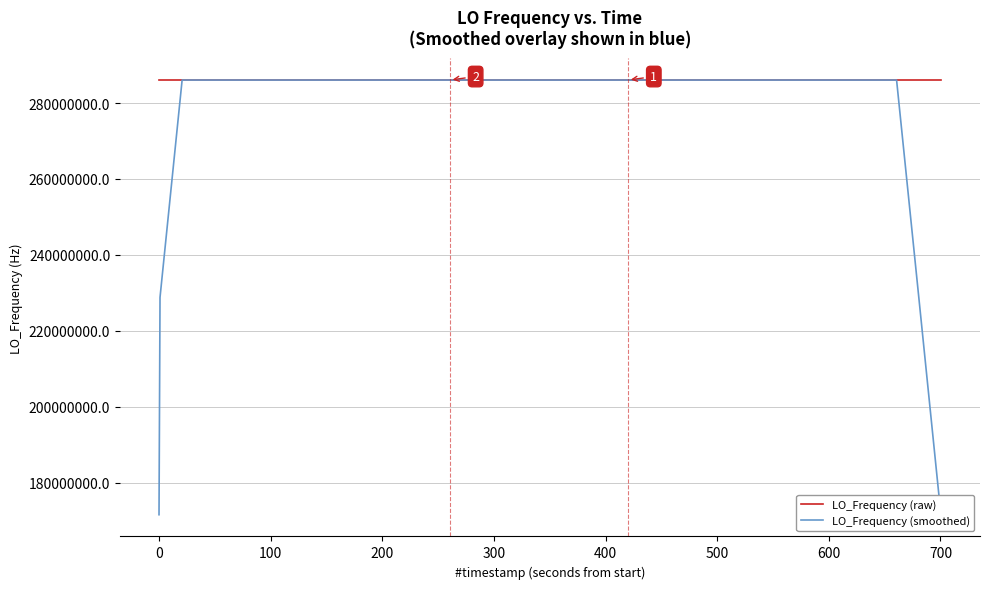

How many data points in LO_Frequency (smoothed) are above 286046999?

29